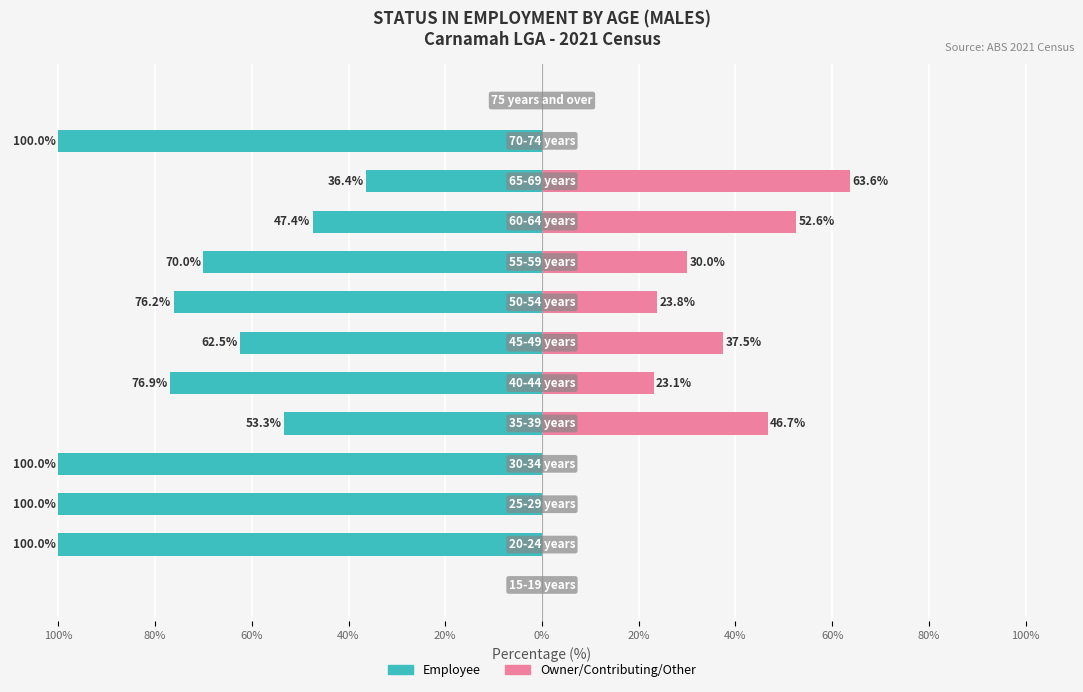

How many bars are there in total?

26